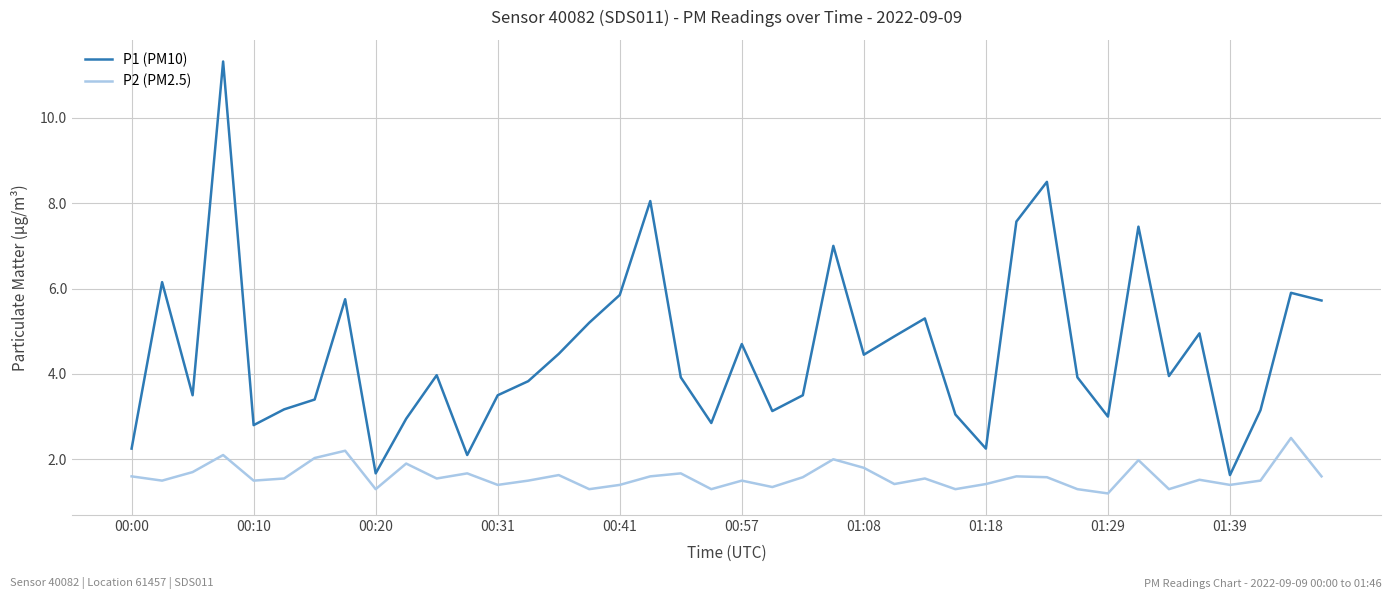

True or false: P1 (PM10) and P2 (PM2.5) intersect in this chart.

False